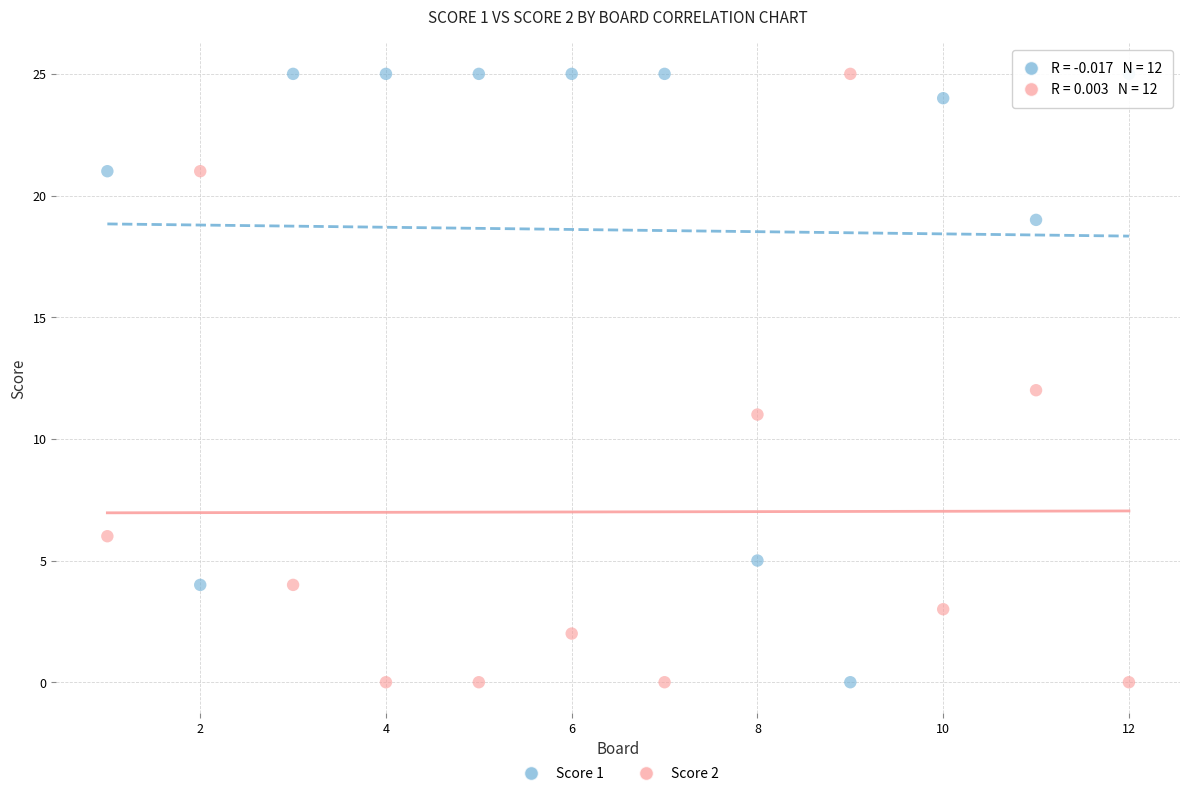

What is the X range (max minus min) for the scatter plot?

11